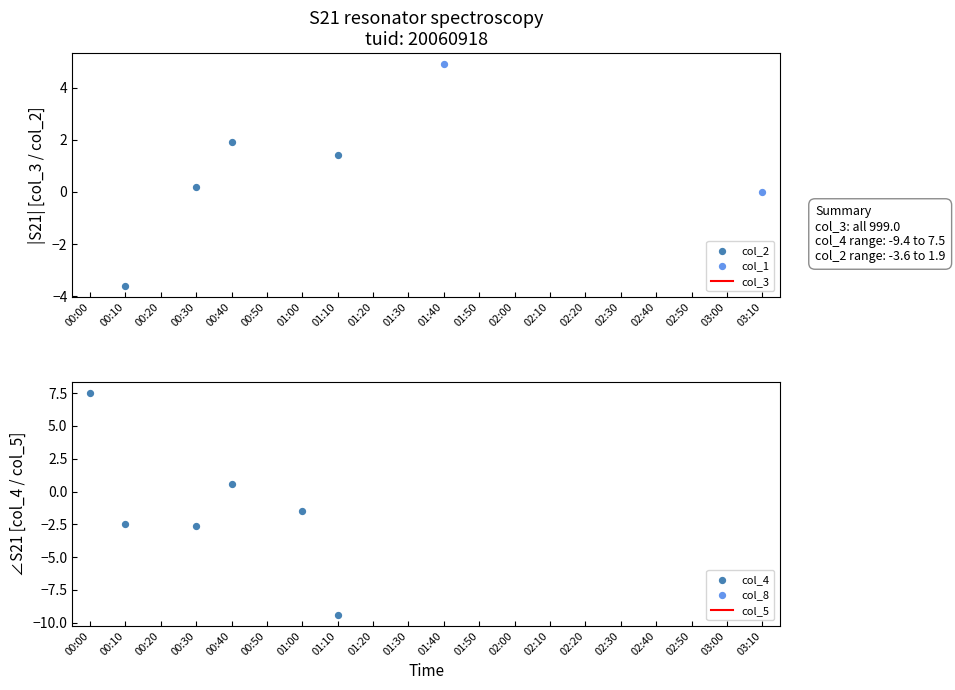

What are all the series names shown in the legend?

col_3, col_2, col_1, col_5, col_4, col_8